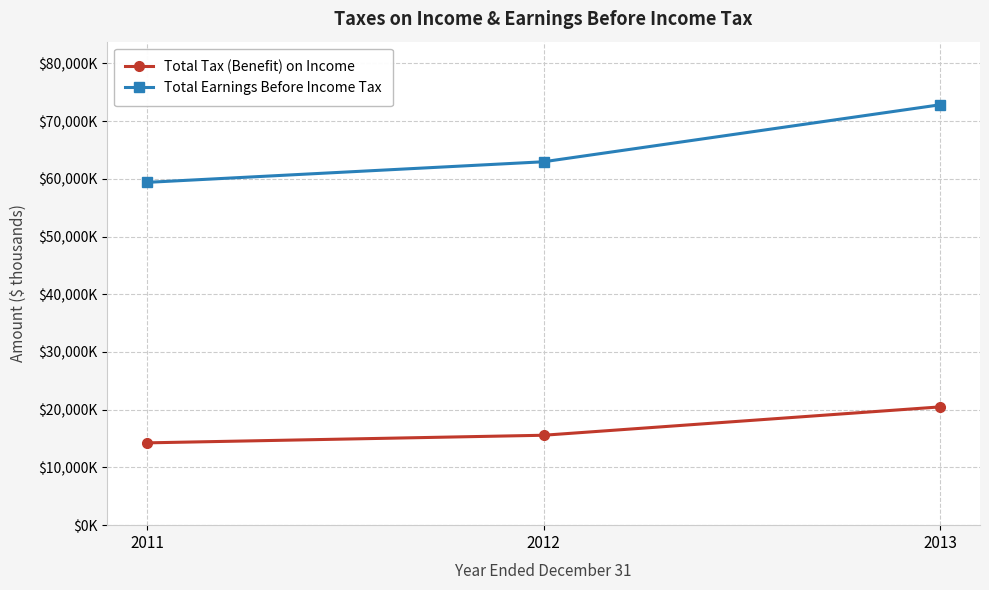

Which series has the largest total across all categories?

Total Earnings Before Income Tax